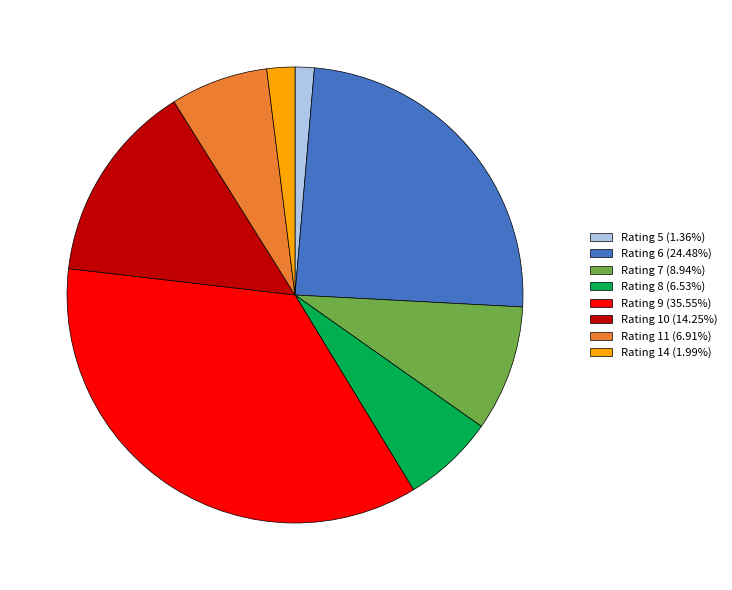

Approximately how many times larger is the value at Rating 14 (1.99%) compared to Rating 8 (6.53%)?

0.3